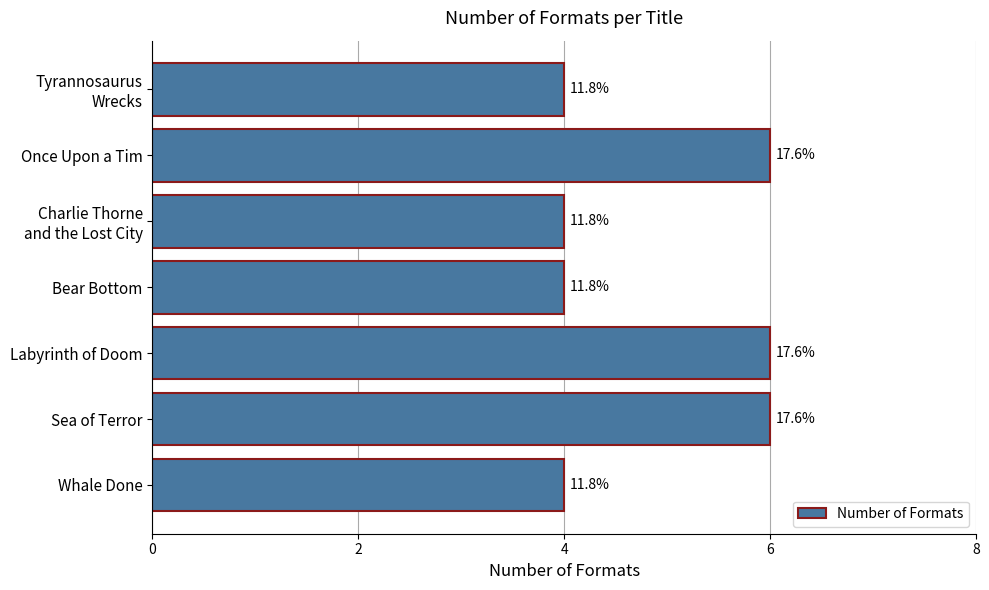

How many bars are there in total?

7